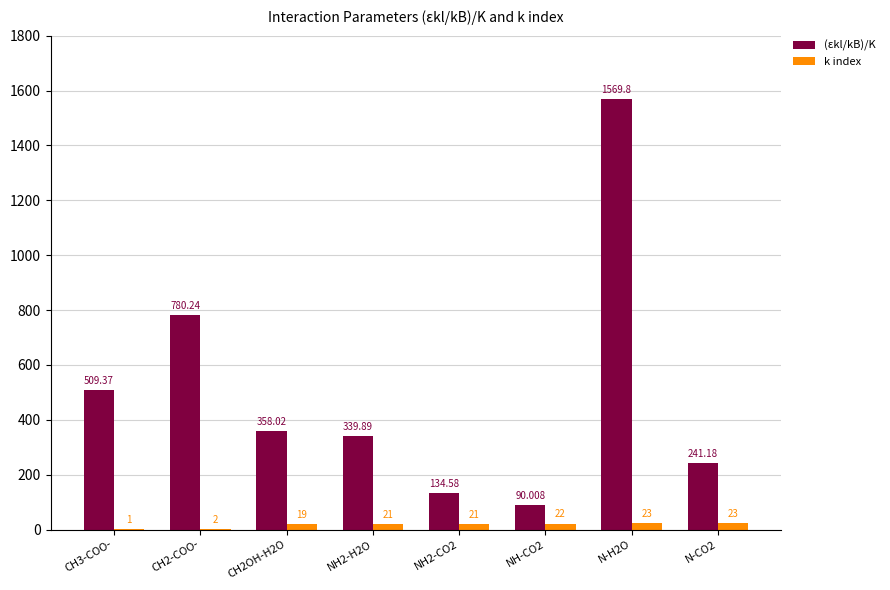

Is it true that (εkl/kB)/K equals 1569.8 at N-H2O?

True